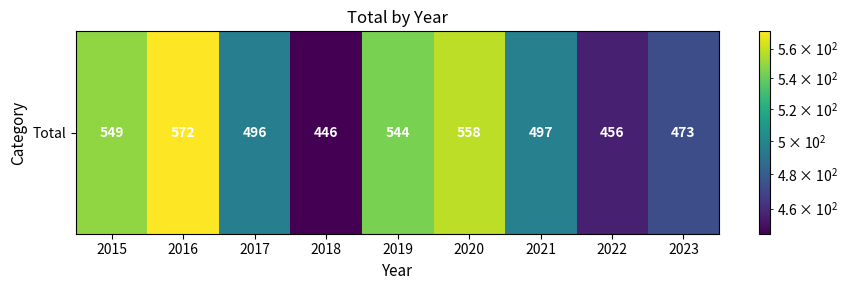

What is the difference between the second highest and second lowest values?

102